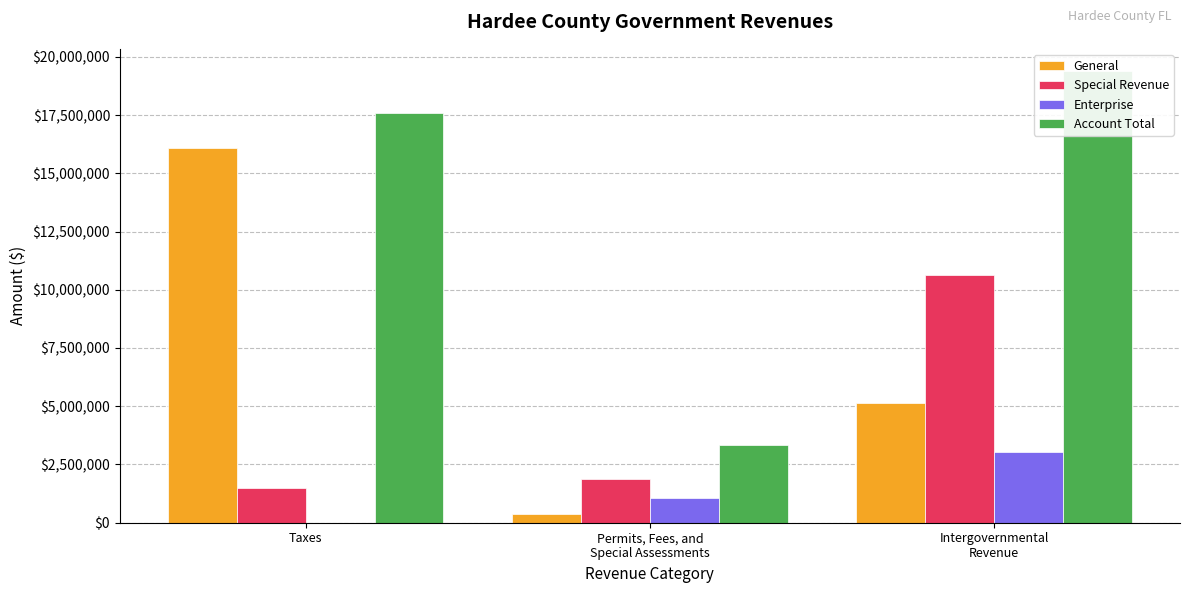

The value of General at Intergovernmental
Revenue is 8596006. True or false?

False